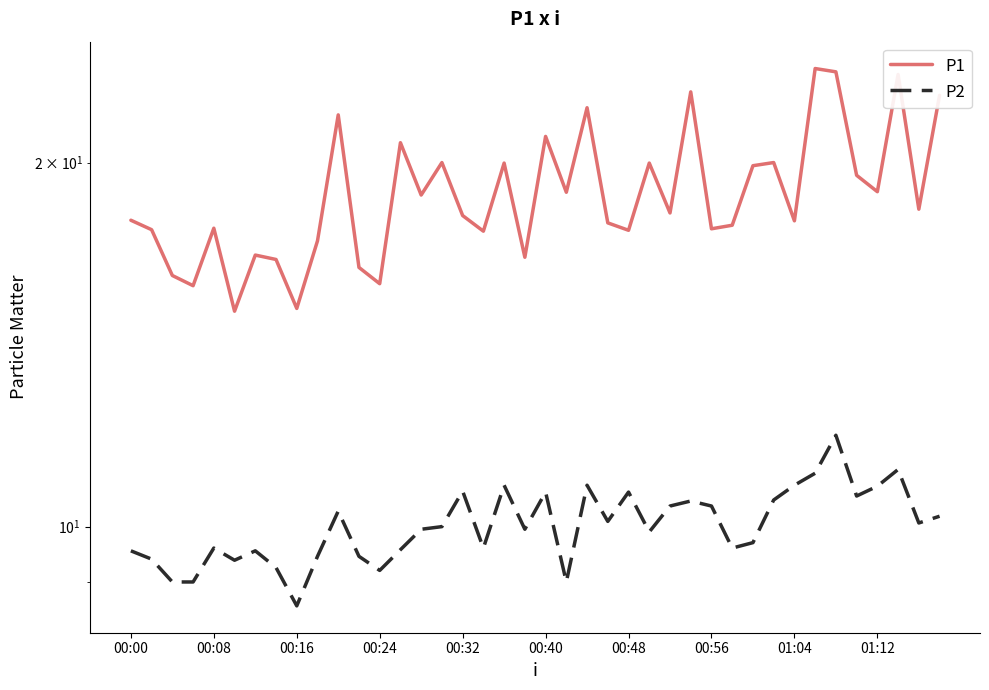

Where is P1 nearest to the value 19?

01:12